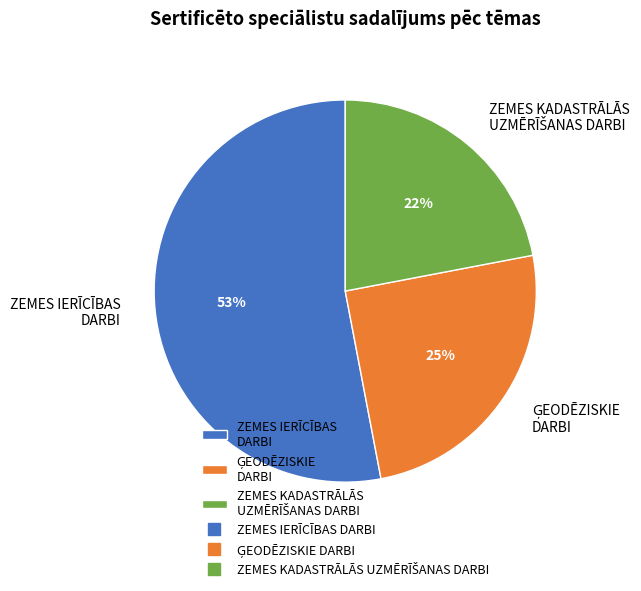

To the nearest percent, what is the average slice percentage?

33%